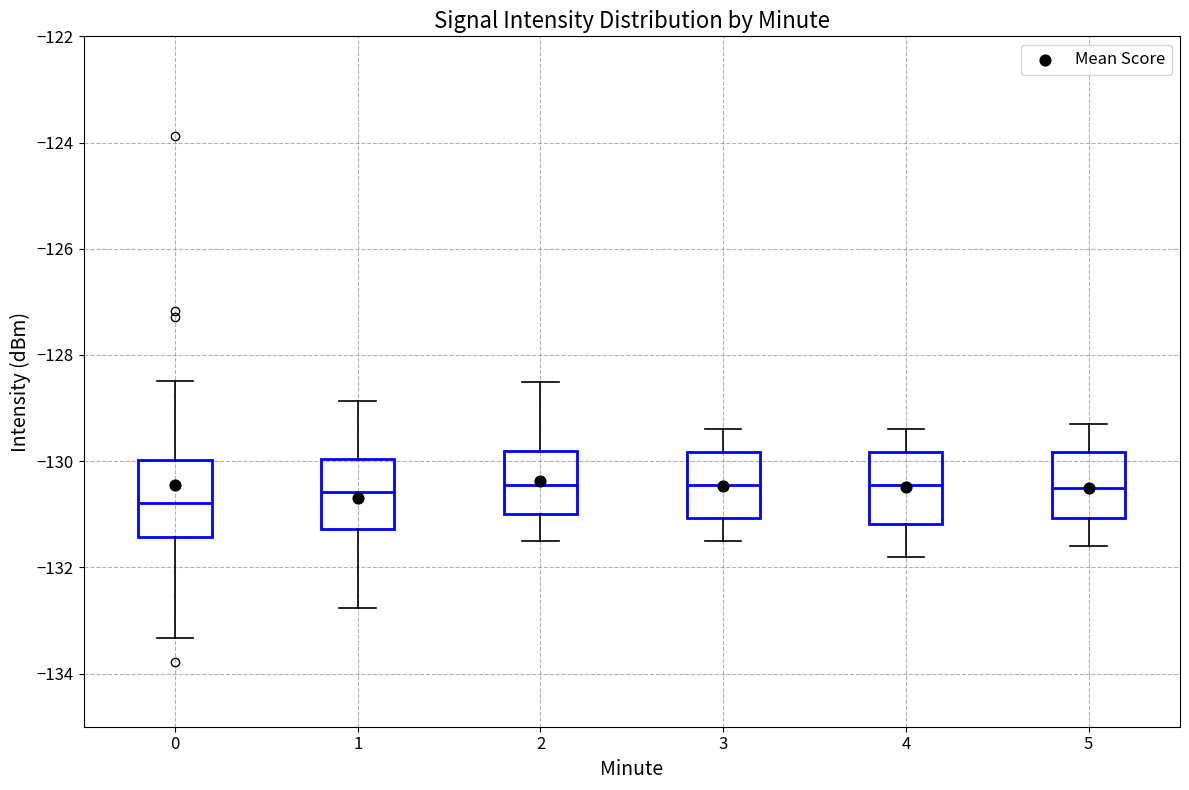

Reading left to right, read every box against the y-axis: the position of its median line, the range the box covers, and the ends of its whiskers. The values are not printed on the chart, so give them approximately, as read against the axis.

0: median -130.8, box -131.4 to -130.0, whiskers -133.4 to -128.4
1: median -130.6, box -131.2 to -130.0, whiskers -132.8 to -128.8
2: median -130.4, box -131.0 to -129.8, whiskers -131.4 to -128.4
3: median -130.4, box -131.0 to -129.8, whiskers -131.4 to -129.4
4: median -130.4, box -131.2 to -129.8, whiskers -131.8 to -129.4
5: median -130.4, box -131.0 to -129.8, whiskers -131.6 to -129.2